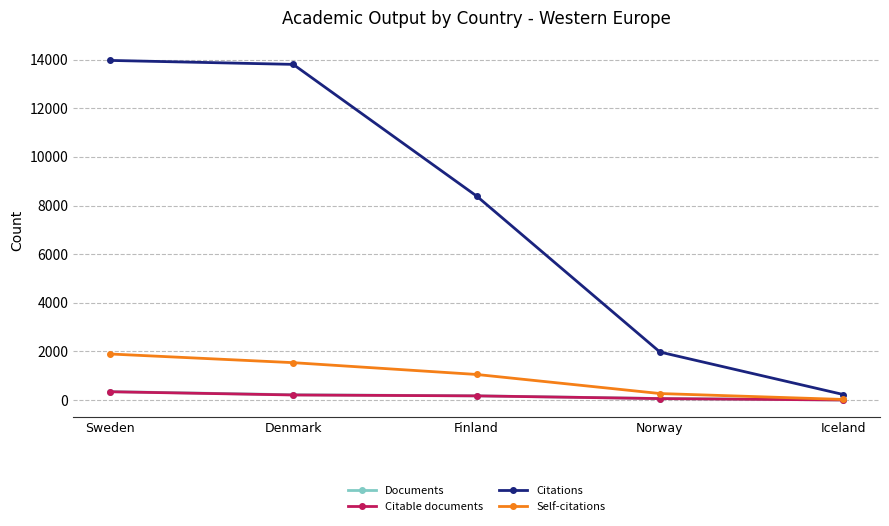

Read the Citations value at Finland, to the nearest 10.

8390